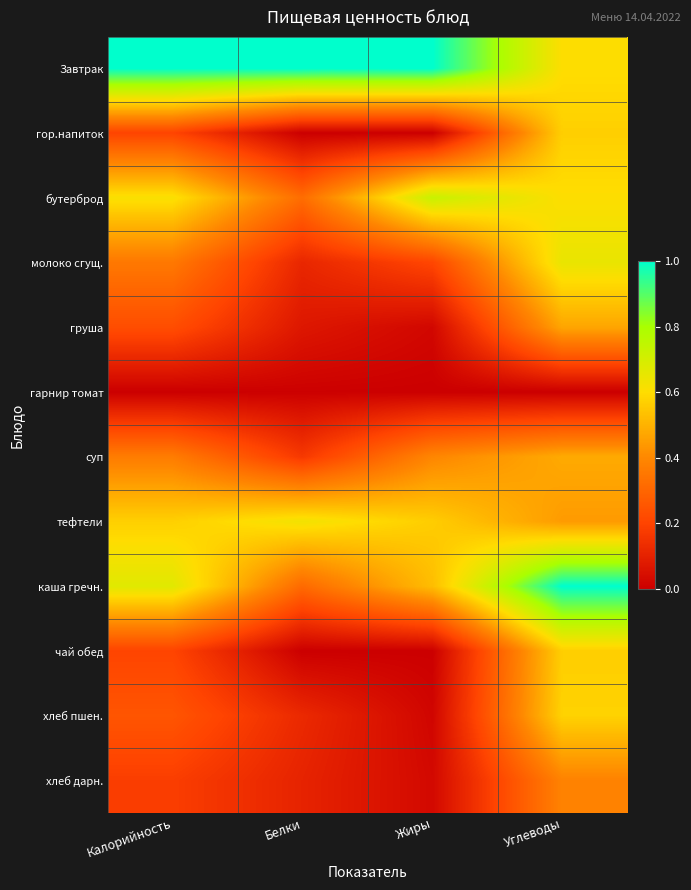

Reading right to left, list all the values displayed in this chart.

Завтрак: Углеводы=0.6	Жиры=1.0	Белки=1.0	Калорийность=1.0
гор.напиток: Углеводы=0.6	Жиры=0.0	Белки=0.0	Калорийность=0.2
бутерброд: Углеводы=0.6	Жиры=0.7	Белки=0.3	Калорийность=0.6
молоко сгущ.: Углеводы=0.7	Жиры=0.2	Белки=0.1	Калорийность=0.4
груша: Углеводы=0.5	Жиры=0.0	Белки=0.1	Калорийность=0.2
гарнир томат: Углеводы=0.0	Жиры=0.0	Белки=0.0	Калорийность=0.0
суп: Углеводы=0.5	Жиры=0.4	Белки=0.2	Калорийность=0.4
тефтели: Углеводы=0.4	Жиры=0.6	Белки=0.6	Калорийность=0.6
каша гречн.: Углеводы=1.0	Жиры=0.5	Белки=0.3	Калорийность=0.7
чай обед: Углеводы=0.6	Жиры=0.0	Белки=0.0	Калорийность=0.2
хлеб пшен.: Углеводы=0.6	Жиры=0.0	Белки=0.1	Калорийность=0.3
хлеб дарн.: Углеводы=0.4	Жиры=0.0	Белки=0.1	Калорийность=0.2